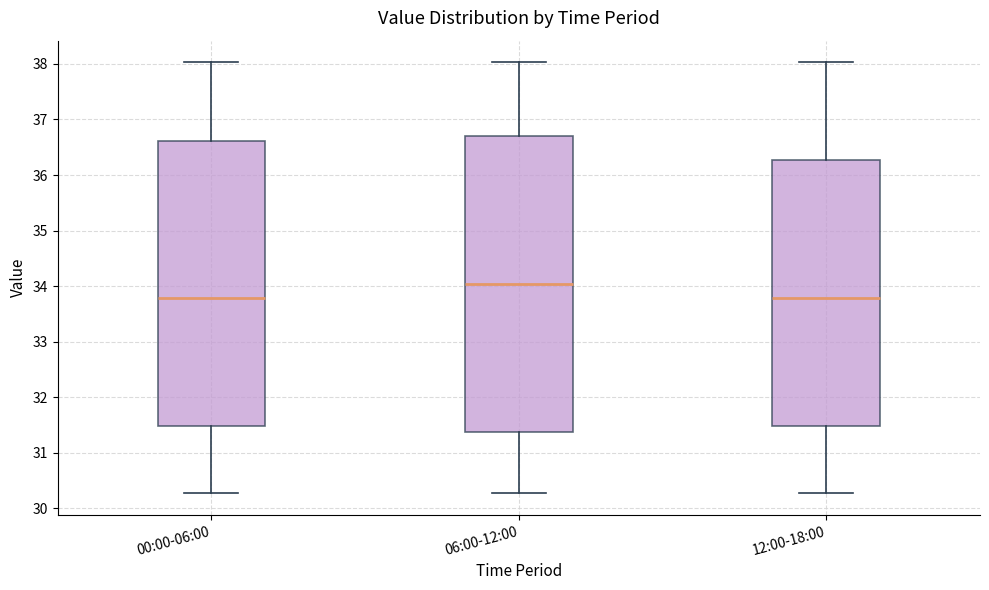

Reading left to right, read every box against the y-axis: the position of its median line, the range the box covers, and the ends of its whiskers. The values are not printed on the chart, so give them approximately, as read against the axis.

00:00-06:00: median 33.8, box 31.5 to 36.6, whiskers 30.3 to 38.0
06:00-12:00: median 34.0, box 31.4 to 36.7, whiskers 30.3 to 38.0
12:00-18:00: median 33.8, box 31.5 to 36.3, whiskers 30.3 to 38.0